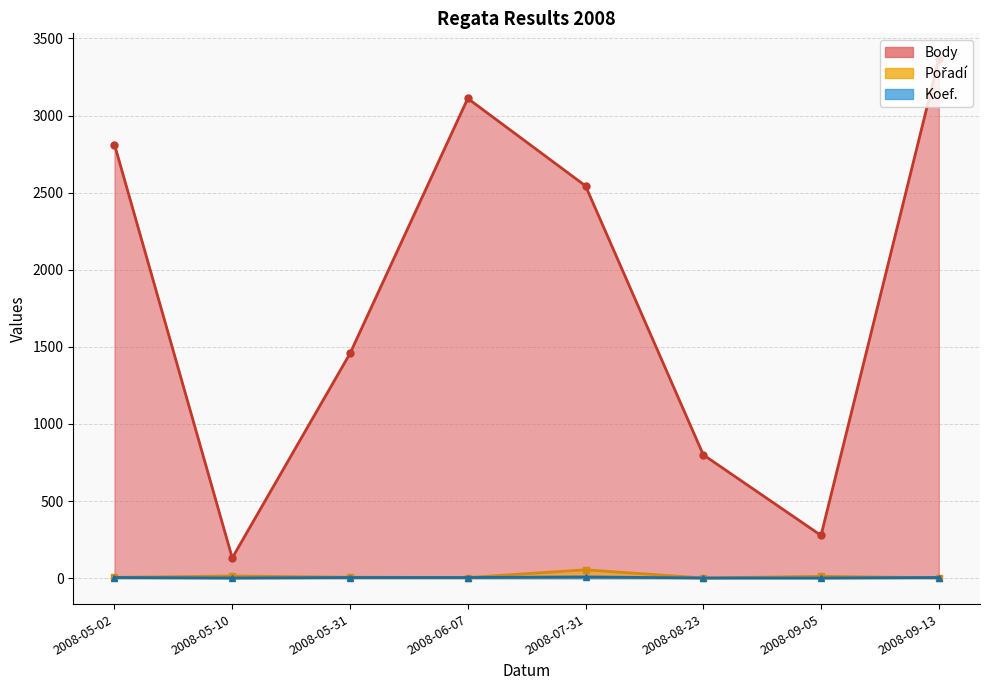

At which label does Body first exceed 2544?

2008-05-02